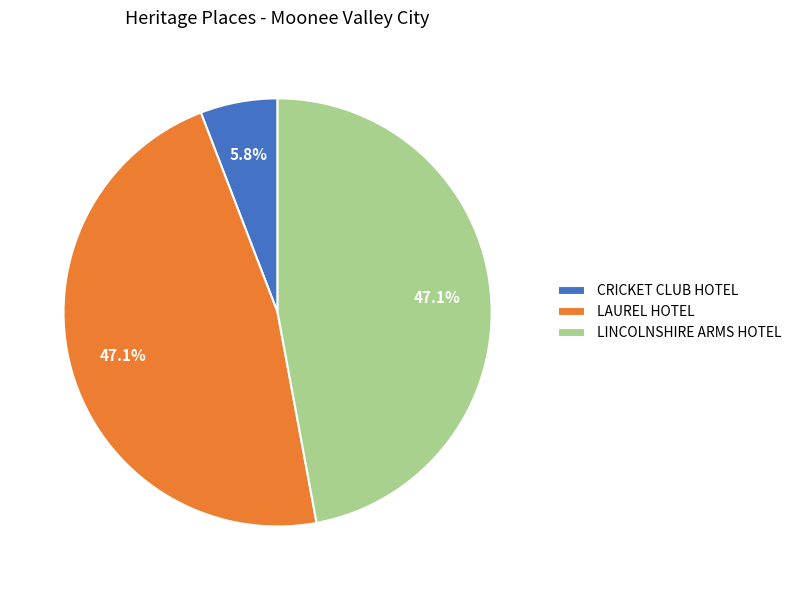

How many slices are in this pie chart?

3